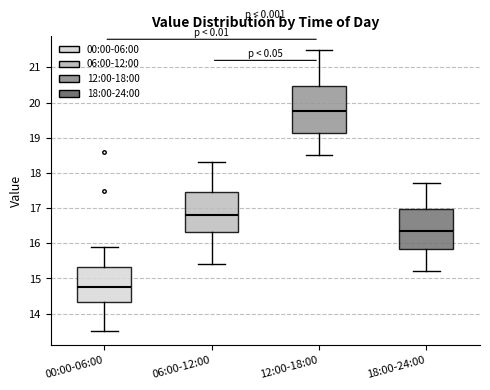

Reading left to right, transcribe this box plot: for each box, give where its median line is, the range the box spans, and where its two whiskers end, as read against the y-axis. The values are not printed on the chart, so give them approximately, as read against the axis.

00:00-06:00: median 14.8, box 14.3 to 15.3, whiskers 13.5 to 15.9
06:00-12:00: median 16.8, box 16.3 to 17.5, whiskers 15.4 to 18.3
12:00-18:00: median 19.8, box 19.1 to 20.5, whiskers 18.5 to 21.5
18:00-24:00: median 16.4, box 15.8 to 17.0, whiskers 15.2 to 17.7